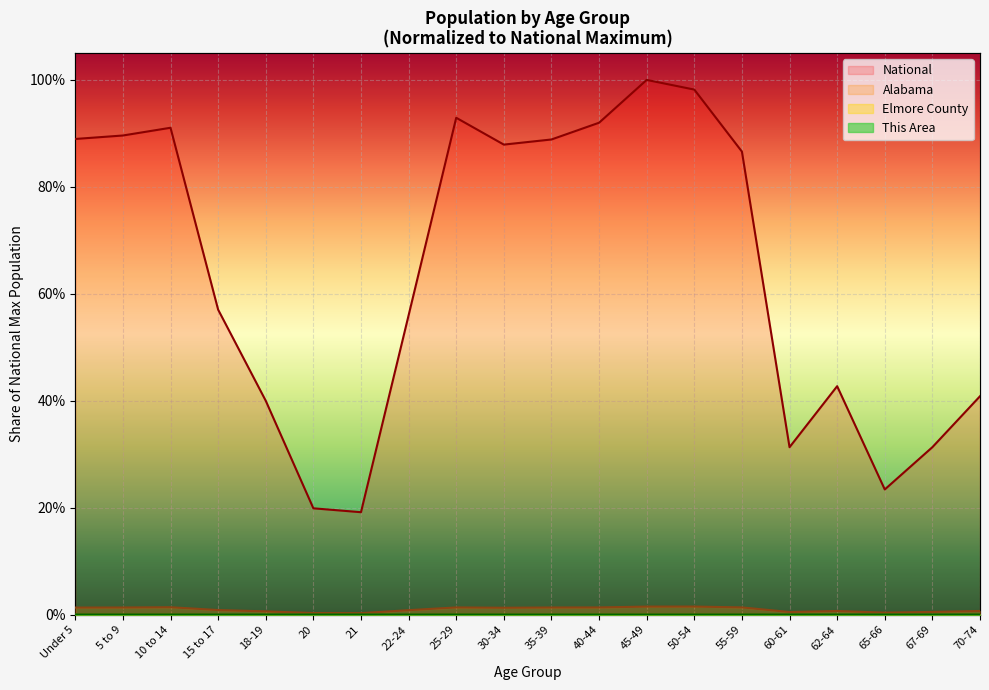

Where is Elmore County nearest to the value 0?

21